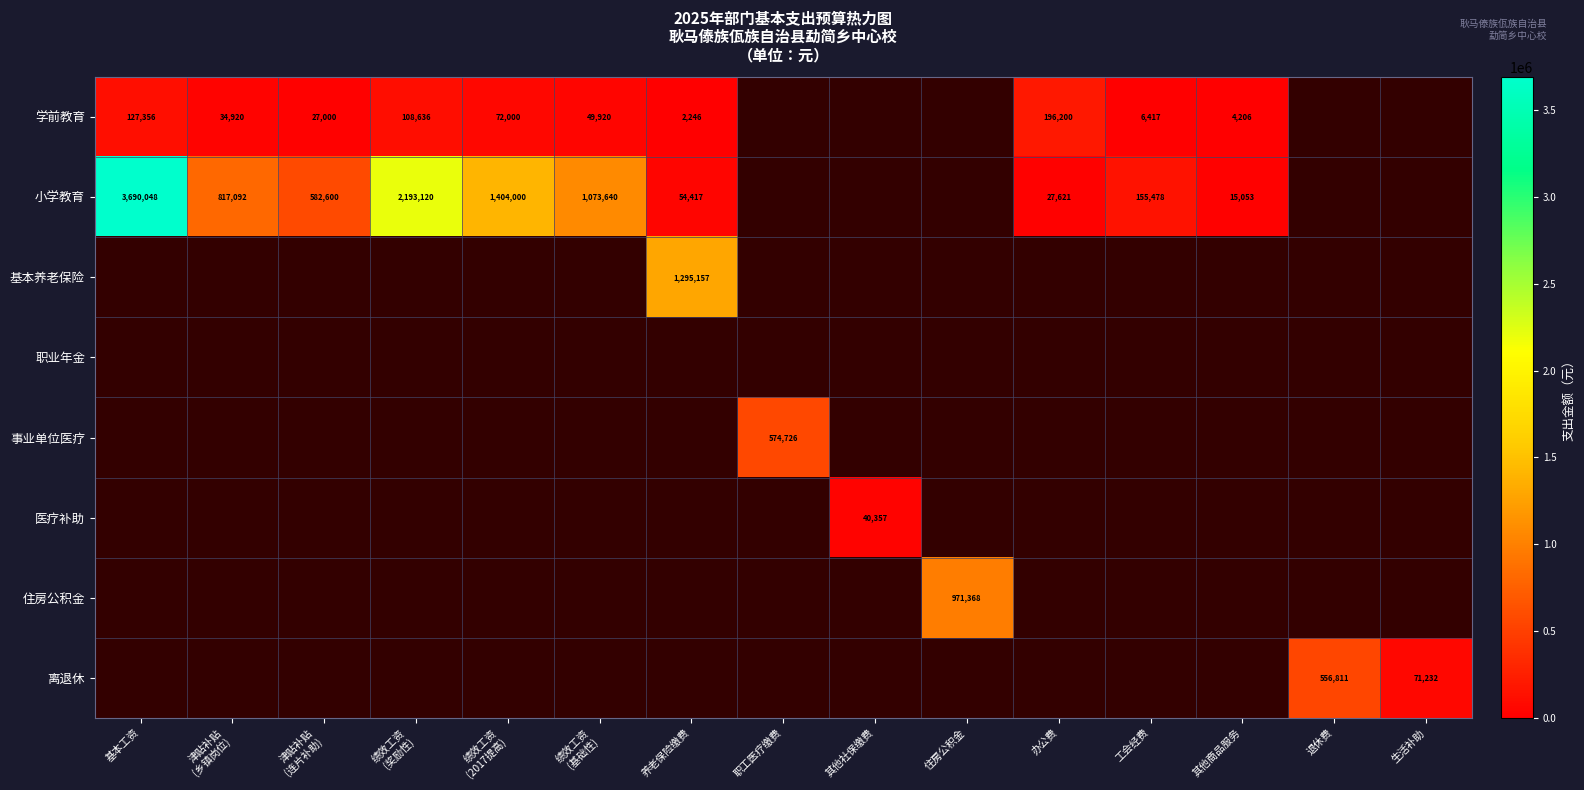

The 小学教育 series shows 13356 at 办公费. True or false?

False